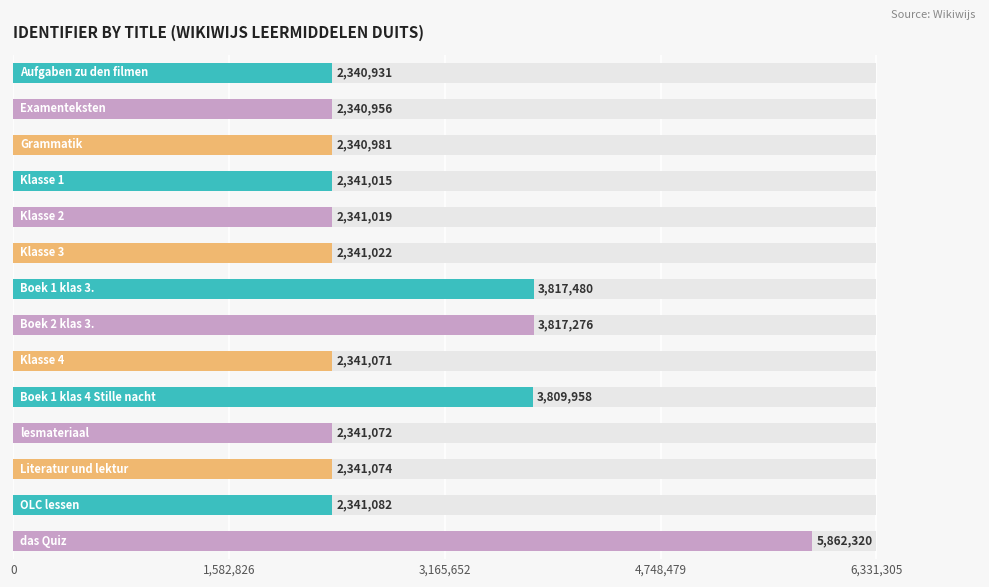

Count the number of categories in the chart.

14